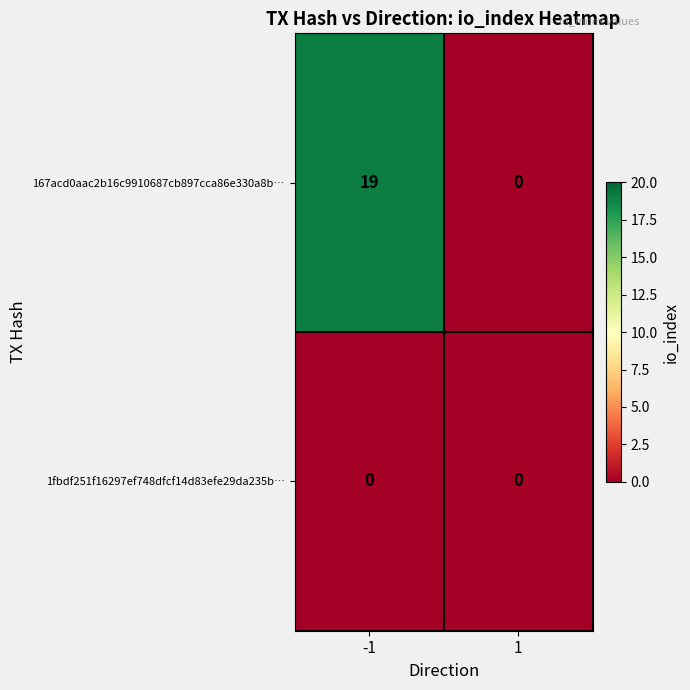

What is the difference between the highest and lowest values at -1?

19